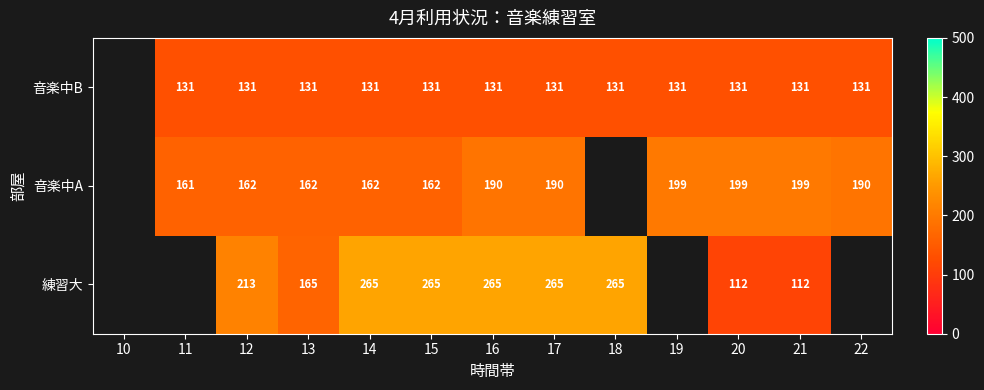

What is the total value across all series at 17?

586